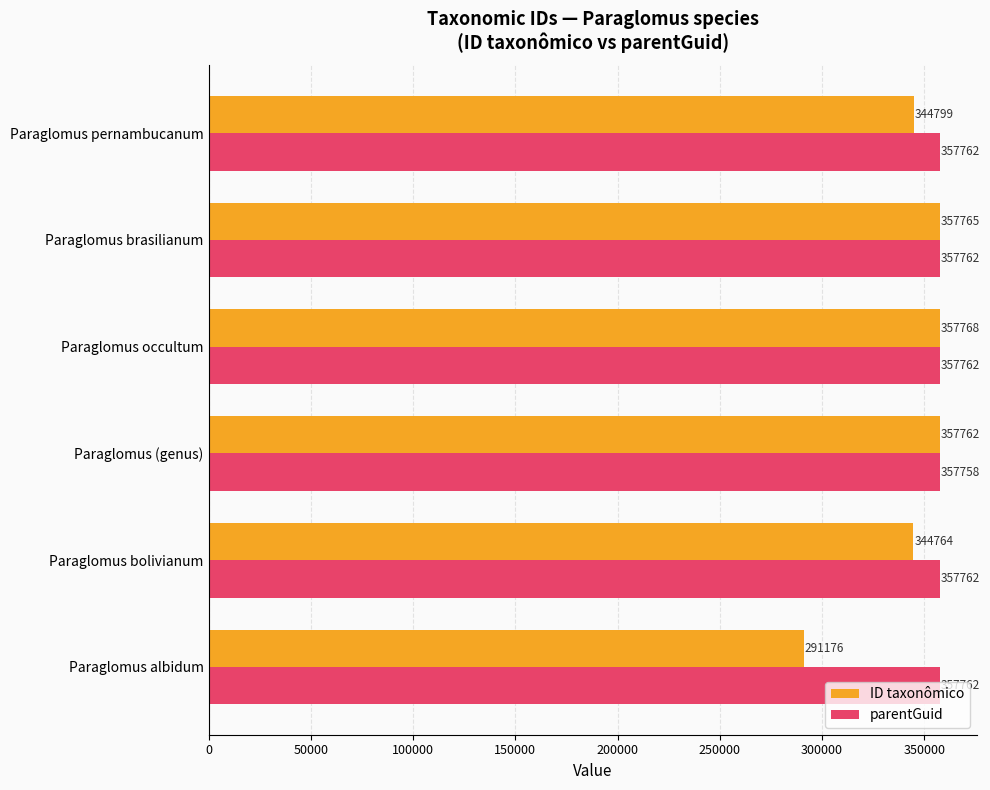

Is the value of ID taxonômico at Paraglomus brasilianum greater than the value of parentGuid at Paraglomus bolivianum?

Yes